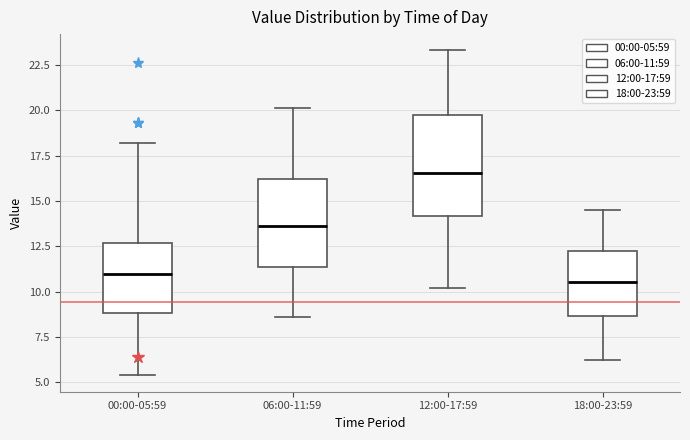

Where does the lower whisker of the box for 18:00-23:59 end on the y-axis? The values are not printed on the chart, so give them approximately, as read against the axis.

6.0